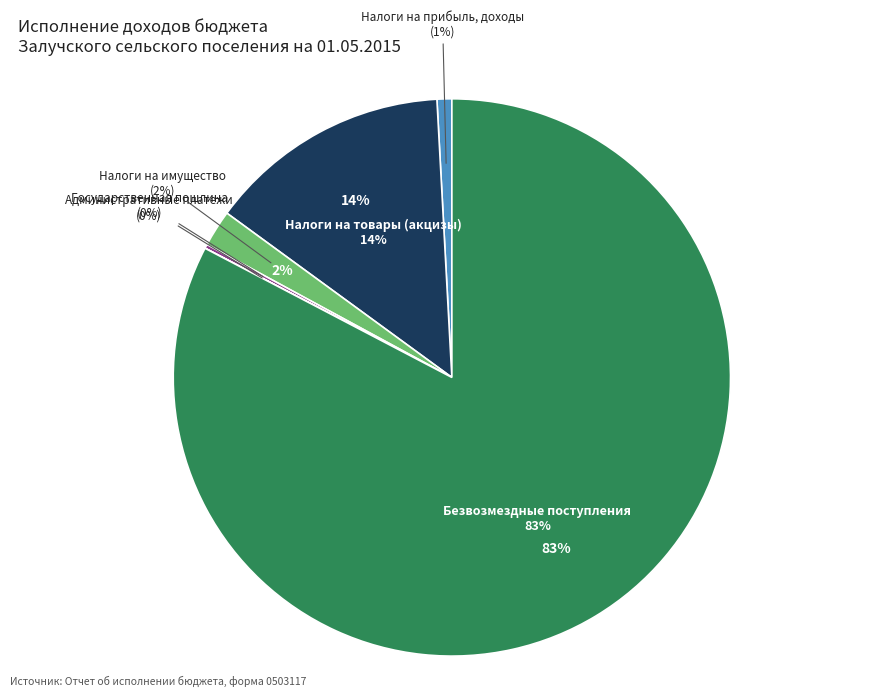

Count the number of slices in the pie.

6